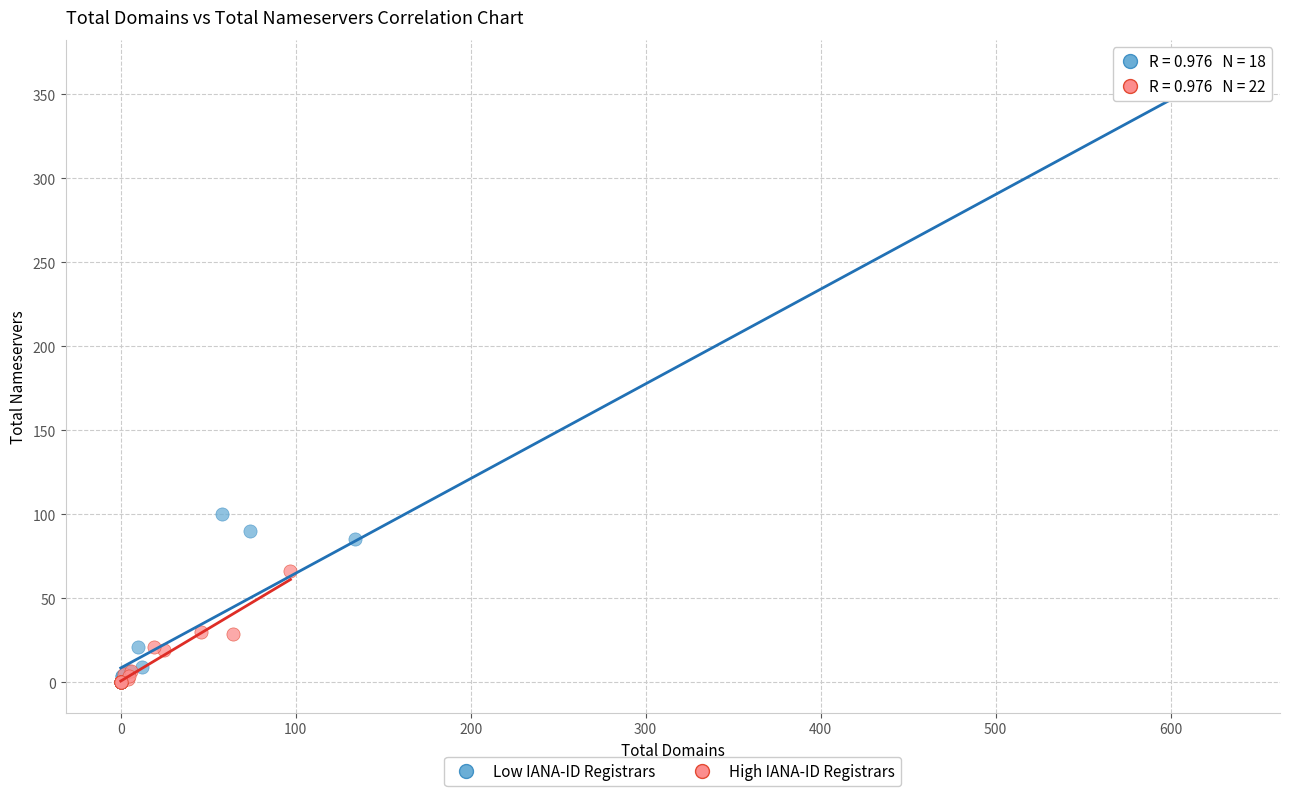

Which series has the largest Y range (max minus min)?

Low IANA-ID Registrars